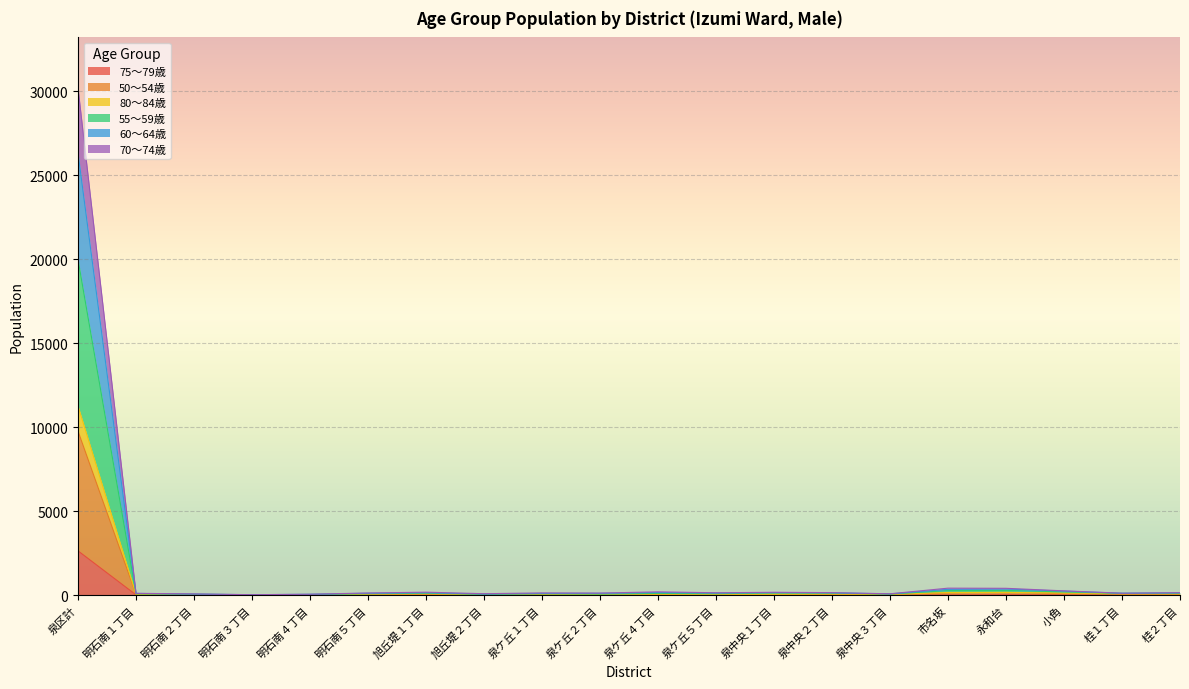

How many lines are shown in the chart?

6